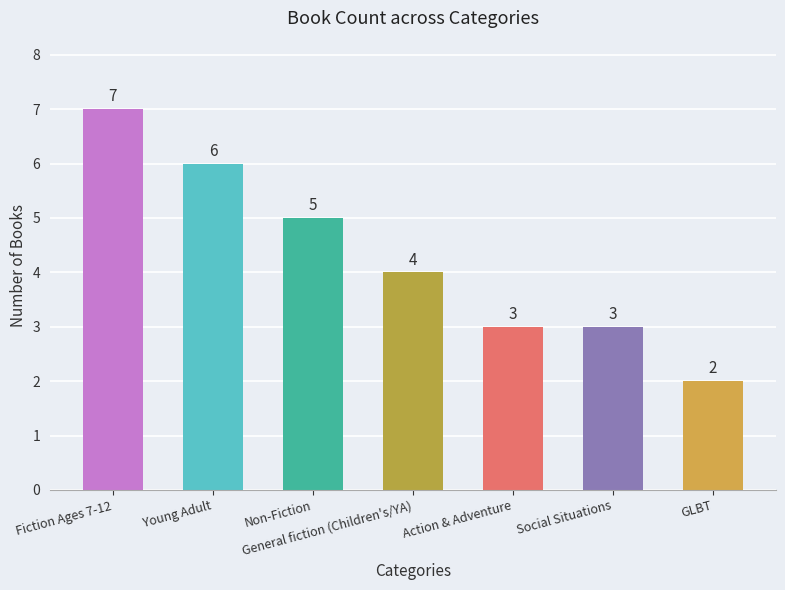

Where is the data nearest to the value 4?

General fiction (Children's/YA)